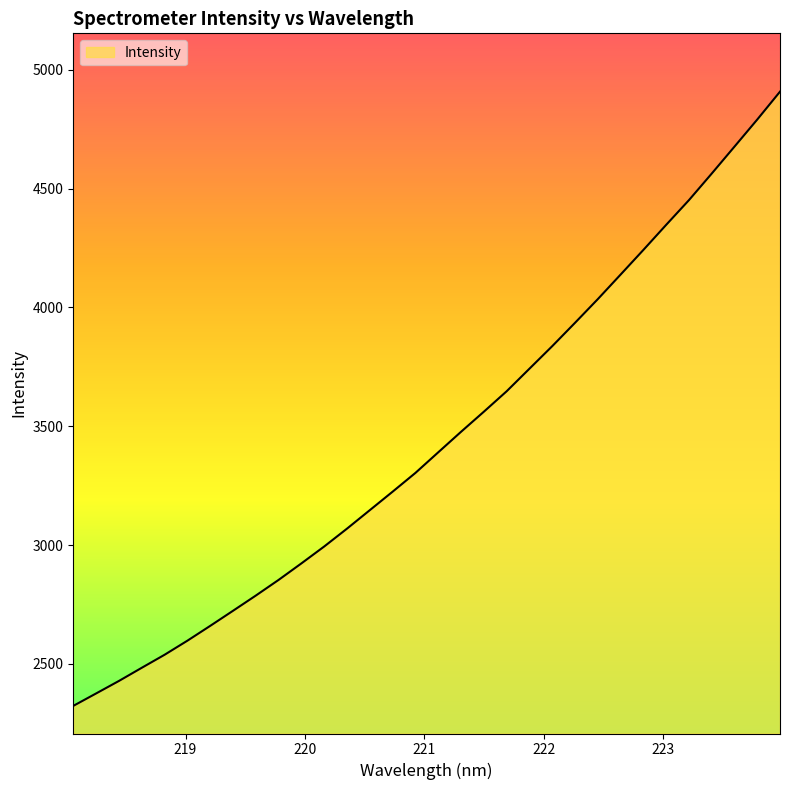

What is the smallest value displayed?

2323.6